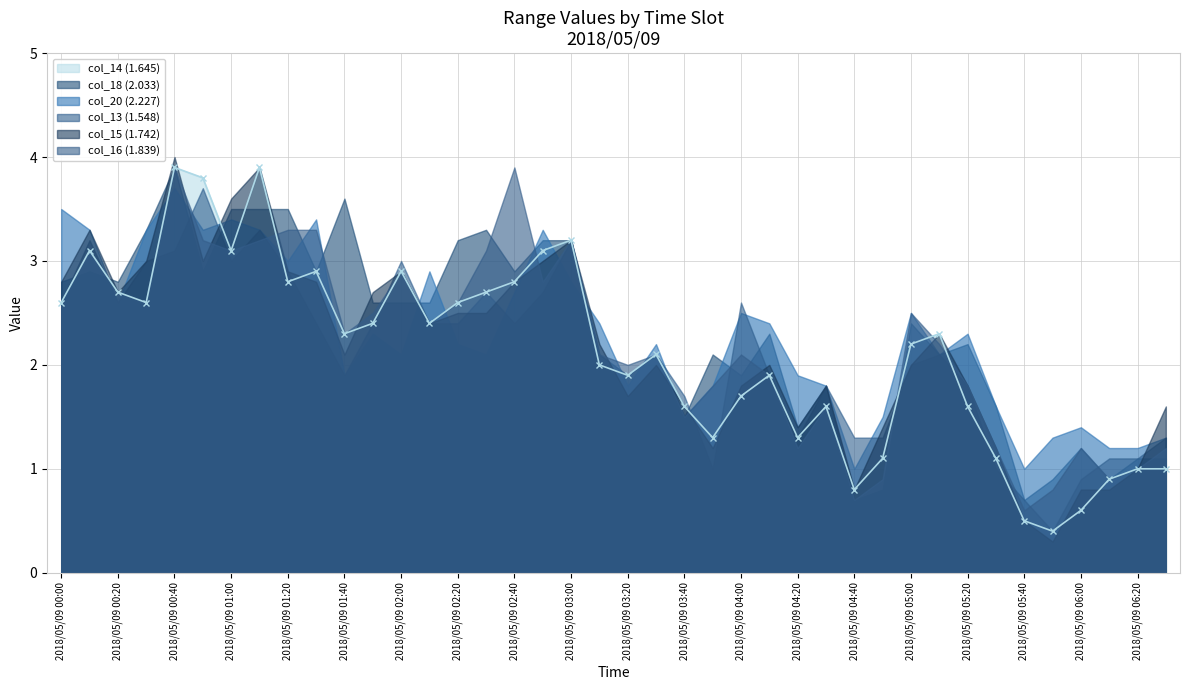

The value of col_14 (1.645) at 2018/05/09 03:00 is 1.2. True or false?

False